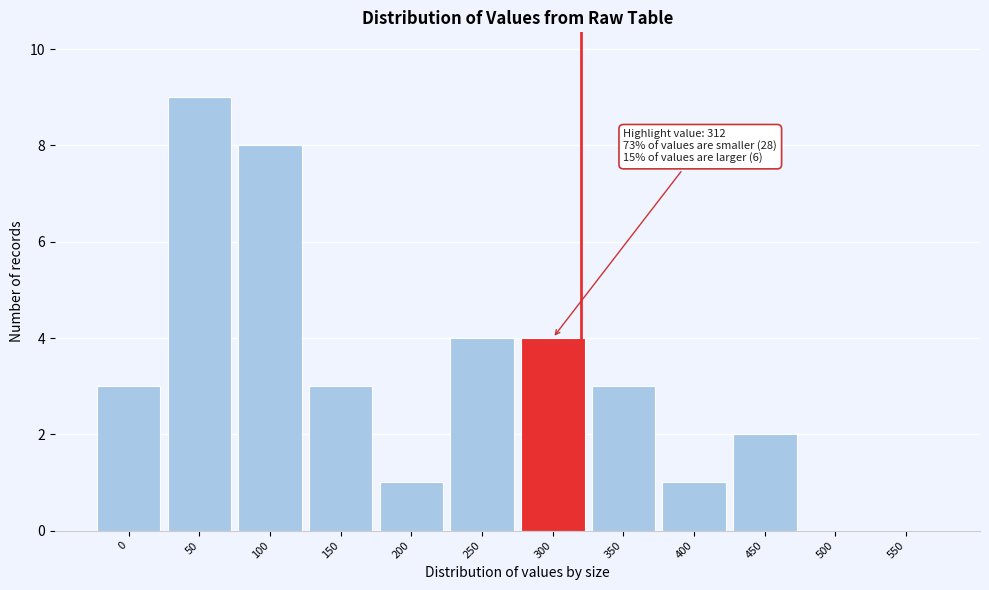

Reading left to right, extract all data points from this chart.

0=3	50=9	100=8	150=3	200=1	250=4	300=4	350=3	400=1	450=2	500=0	550=0